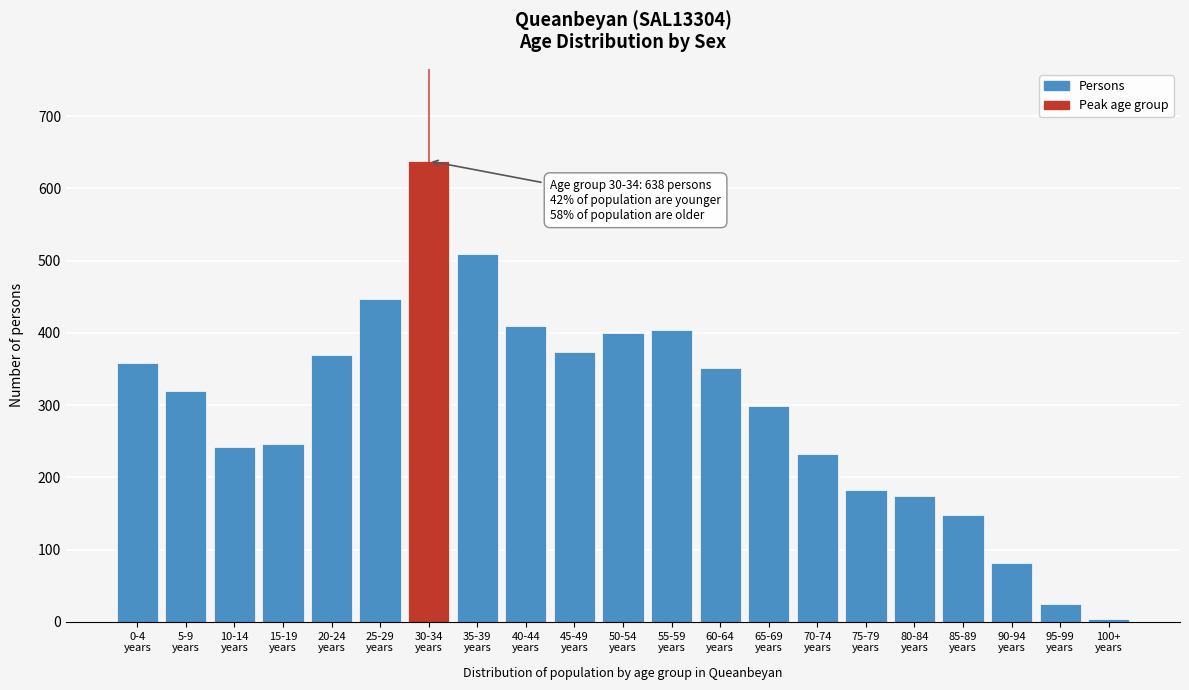

Reading right to left, list all the values displayed in this chart.

4	24	82	148	174	182	232	299	351	404	400	374	409	509	638	447	369	246	242	320	358